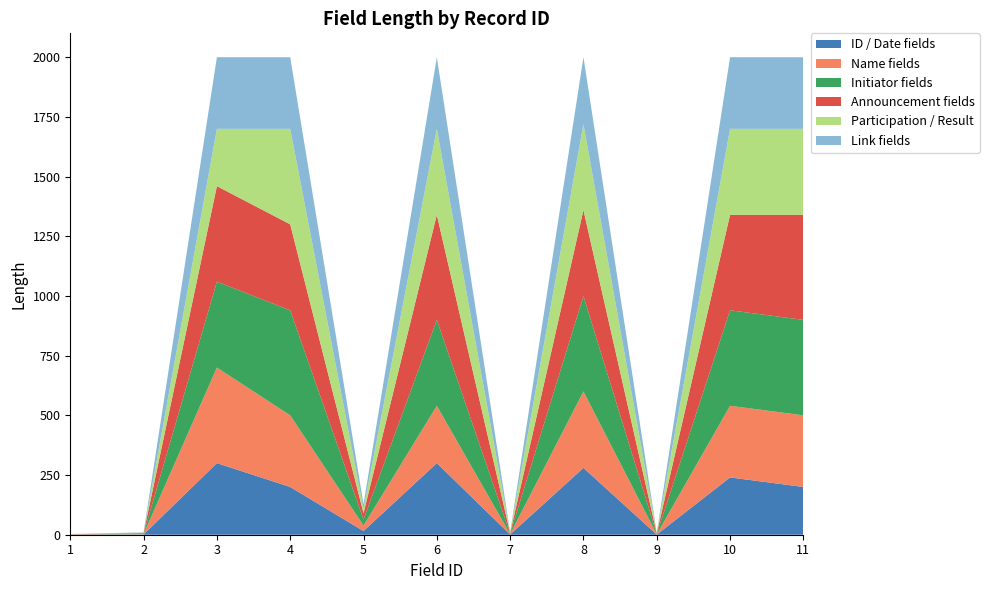

Reading left to right, extract all data points from this chart.

3	10	2000	2000	128	2000	10	2000	8	2000	2000